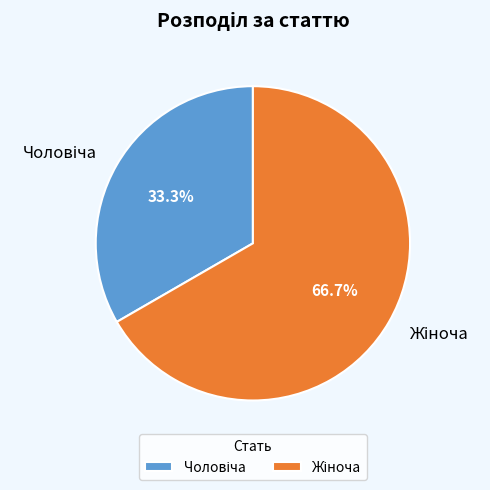

How many segments does this pie chart have?

2